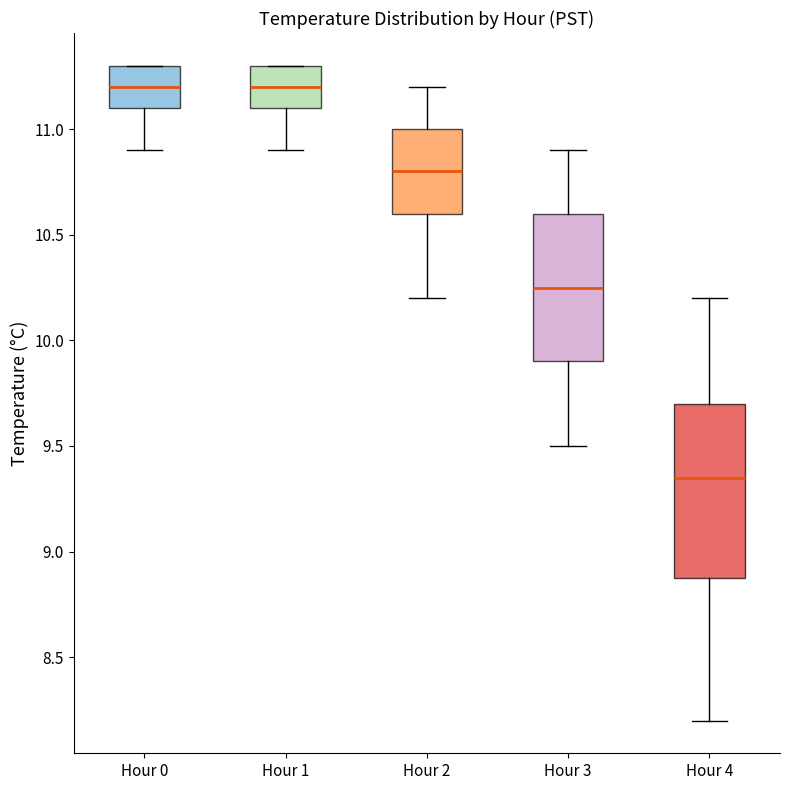

Reading left to right, transcribe this box plot: for each box, give where its median line is, the range the box spans, and where its two whiskers end, as read against the y-axis. The values are not printed on the chart, so give them approximately, as read against the axis.

Hour 0: median 11.20, box 11.10 to 11.30, whiskers 10.90 to 11.30
Hour 1: median 11.20, box 11.10 to 11.30, whiskers 10.90 to 11.30
Hour 2: median 10.80, box 10.60 to 11.00, whiskers 10.20 to 11.20
Hour 3: median 10.25, box 9.90 to 10.60, whiskers 9.50 to 10.90
Hour 4: median 9.35, box 8.90 to 9.70, whiskers 8.20 to 10.20